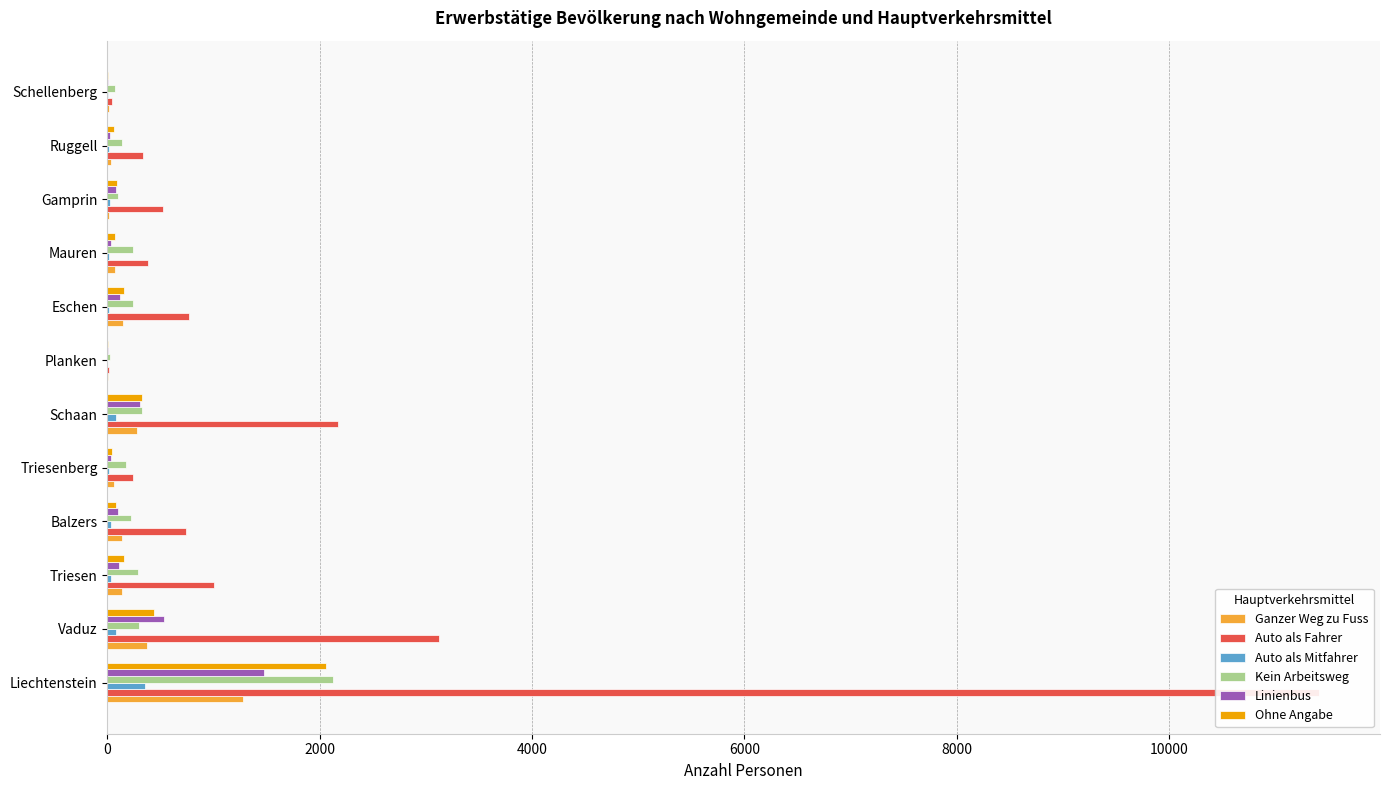

What is the difference between the second highest and minimum values in the Ganzer Weg zu Fuss series?

367